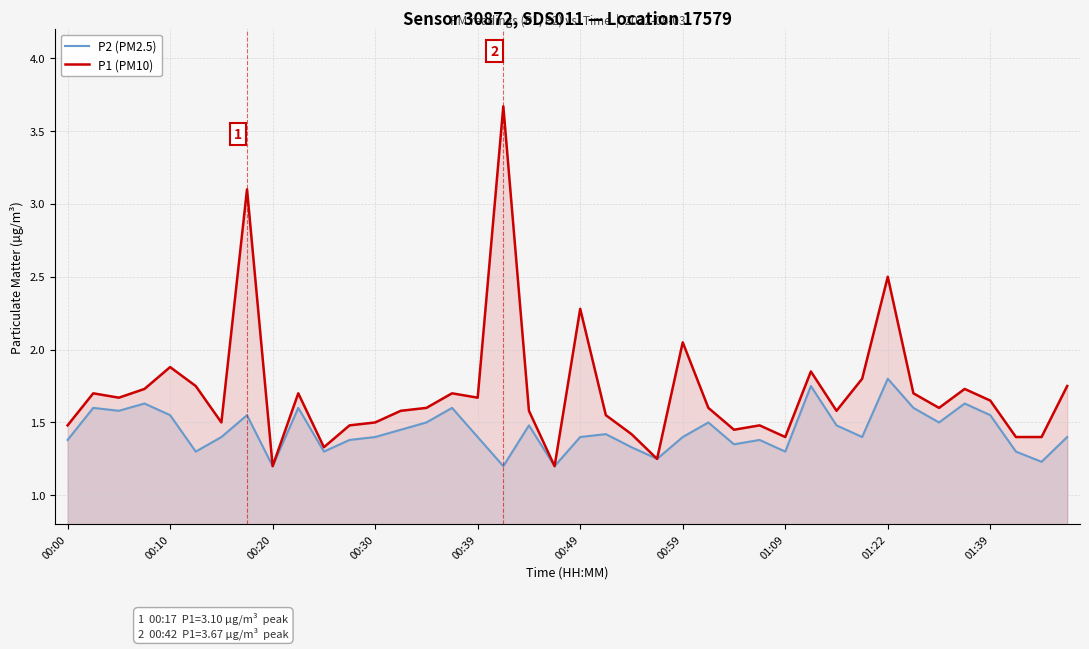

What is the highest value of the P1 (PM10) series?

3.7